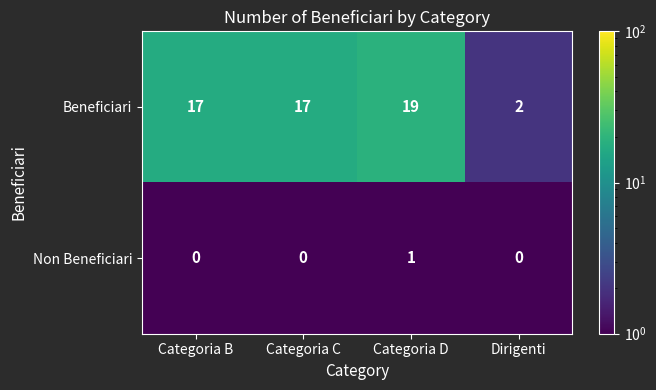

How many Non Beneficiari values are between 0 and 1?

4